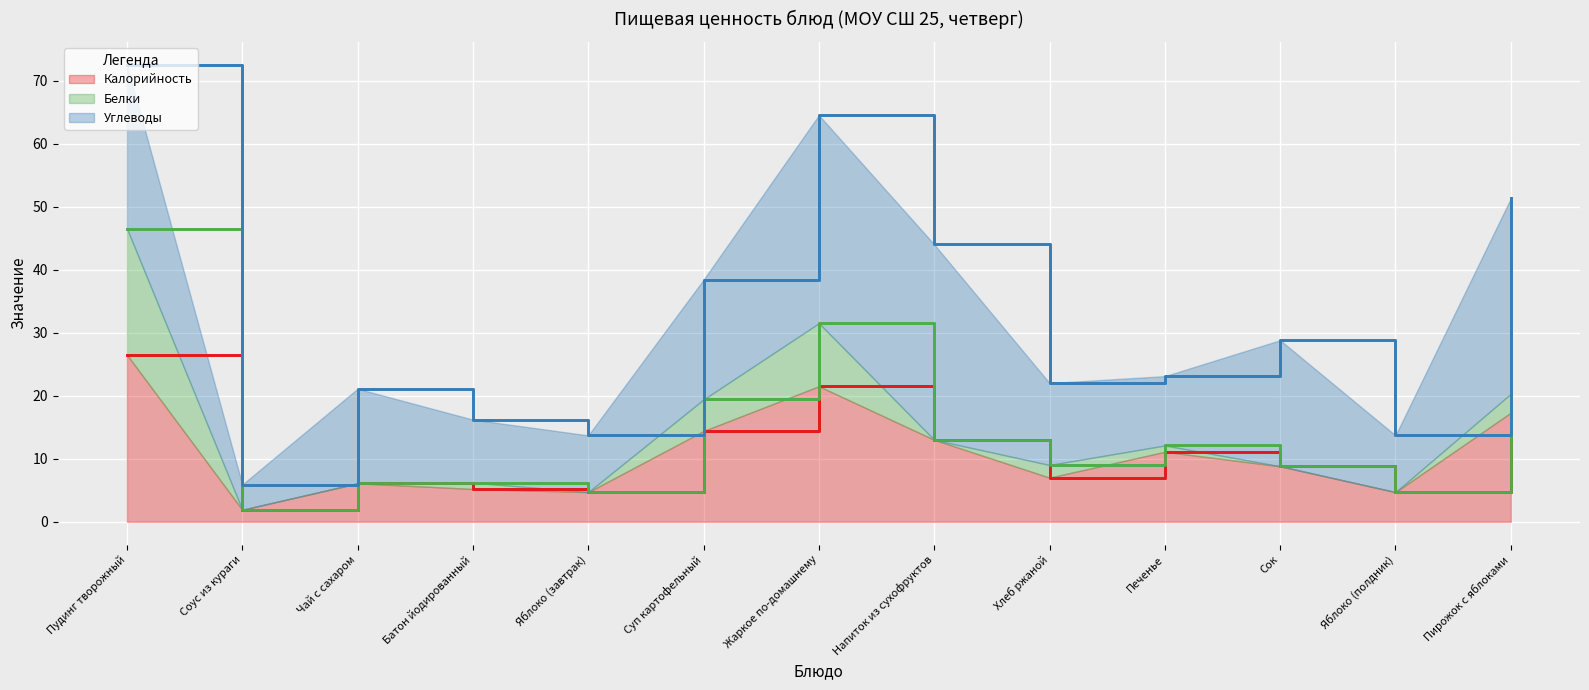

True or false: Углеводы and Калорийность intersect in this chart.

False